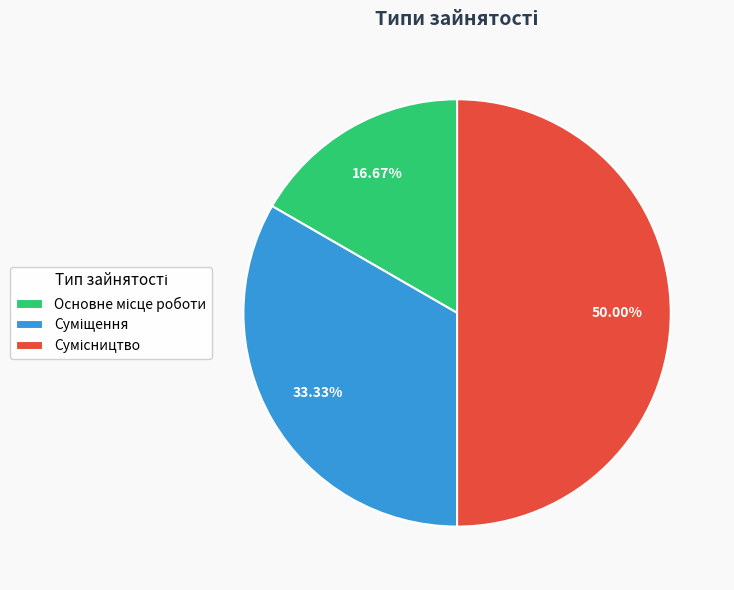

What is the largest slice in the pie chart?

Сумісництво